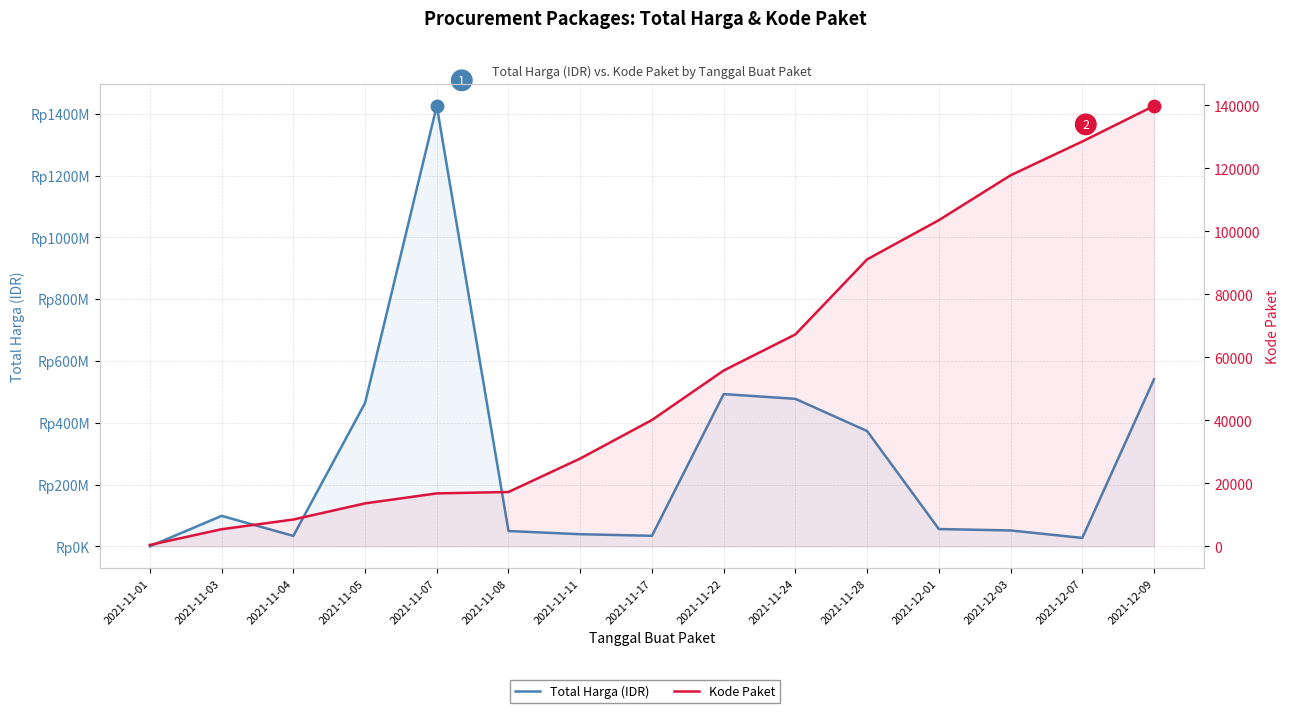

Which series has the widest spread of values?

Total Harga (IDR)